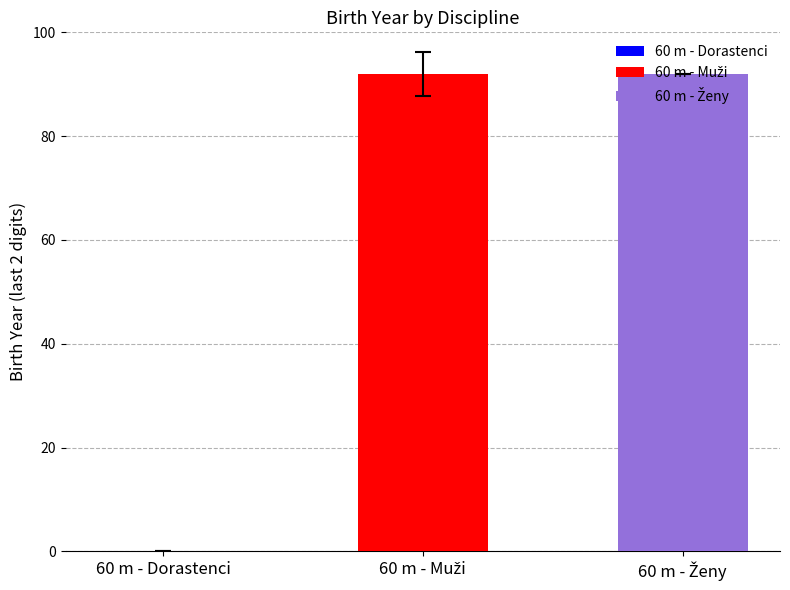

The value at 60 m - Dorastenci is -34. True or false?

False